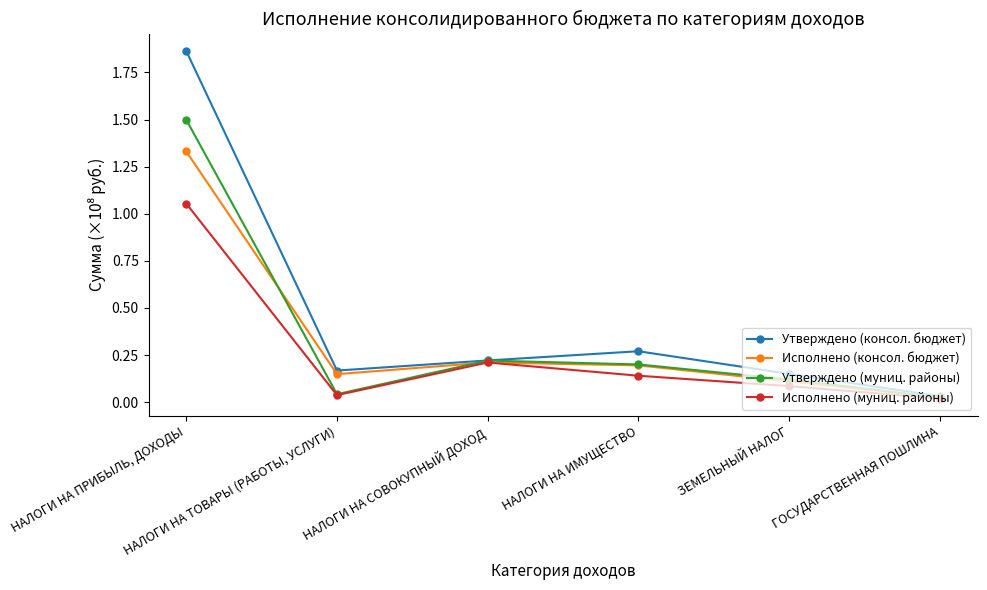

At which label does Исполнено (консол. бюджет) reach its peak?

НАЛОГИ НА ПРИБЫЛЬ, ДОХОДЫ